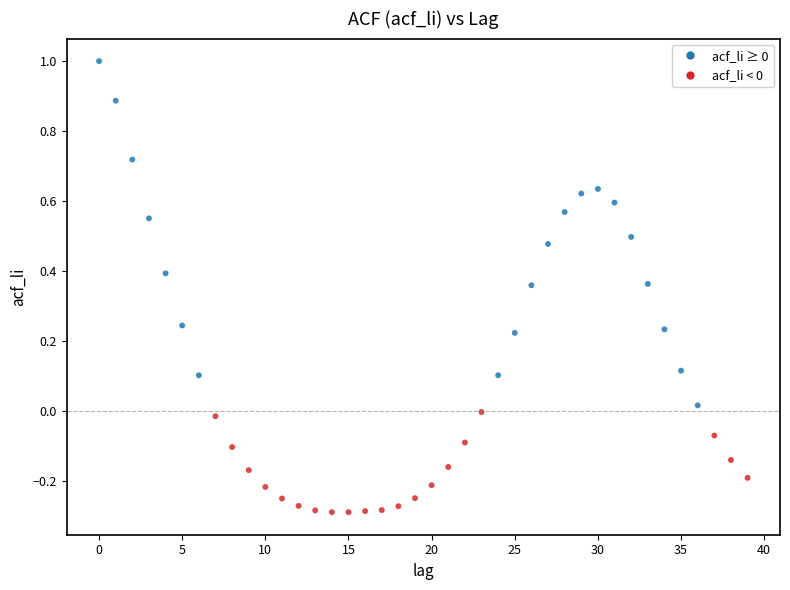

What is the range of Y values (max minus min)?

1.3